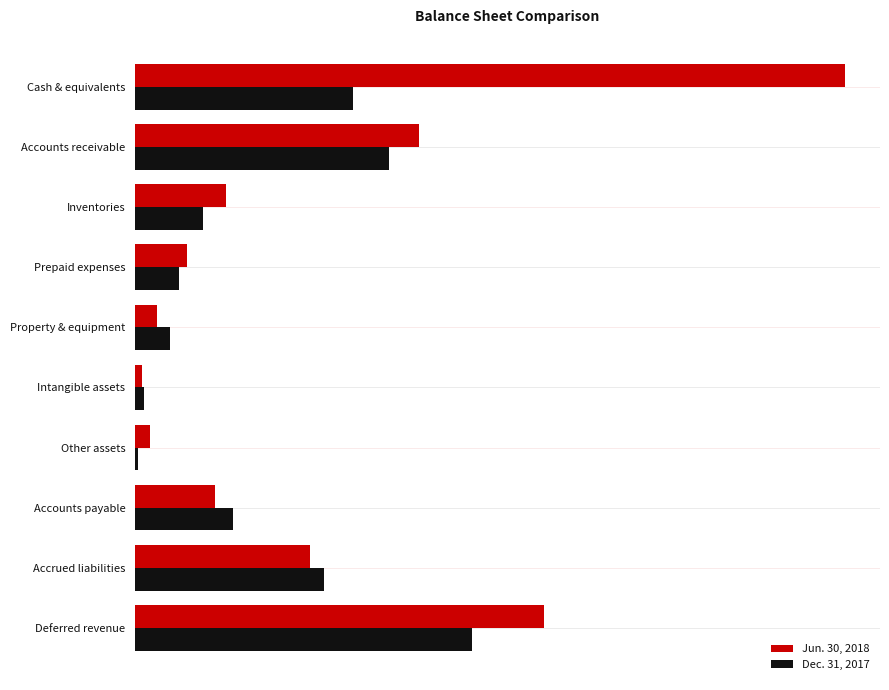

Rank the series by their average value, from highest to lowest.

Jun. 30, 2018, Dec. 31, 2017